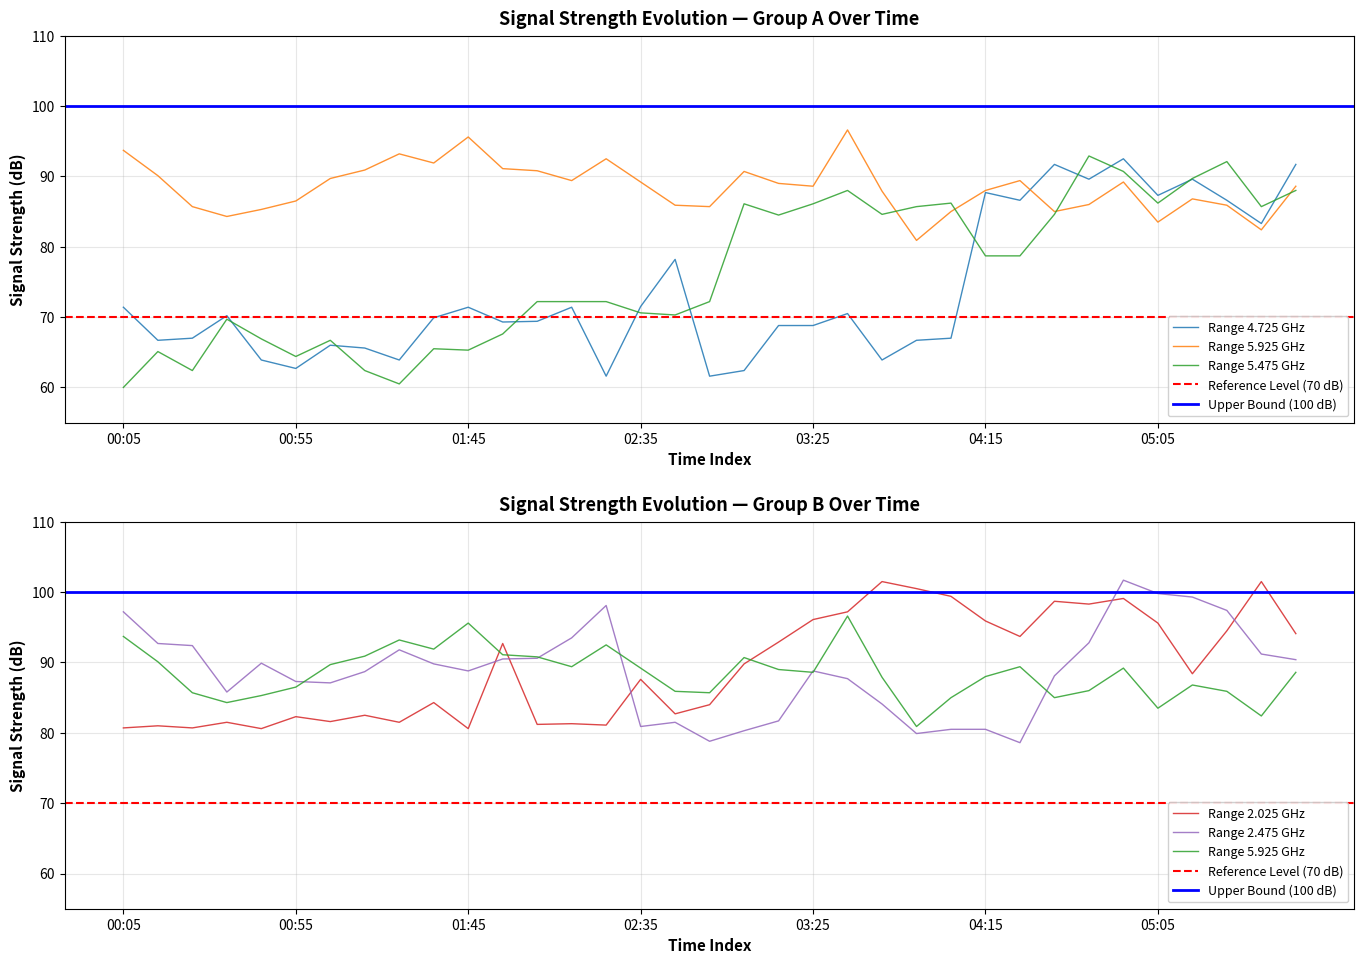

True or false: 5.475 has a value of 67.6 at 01:55.

True